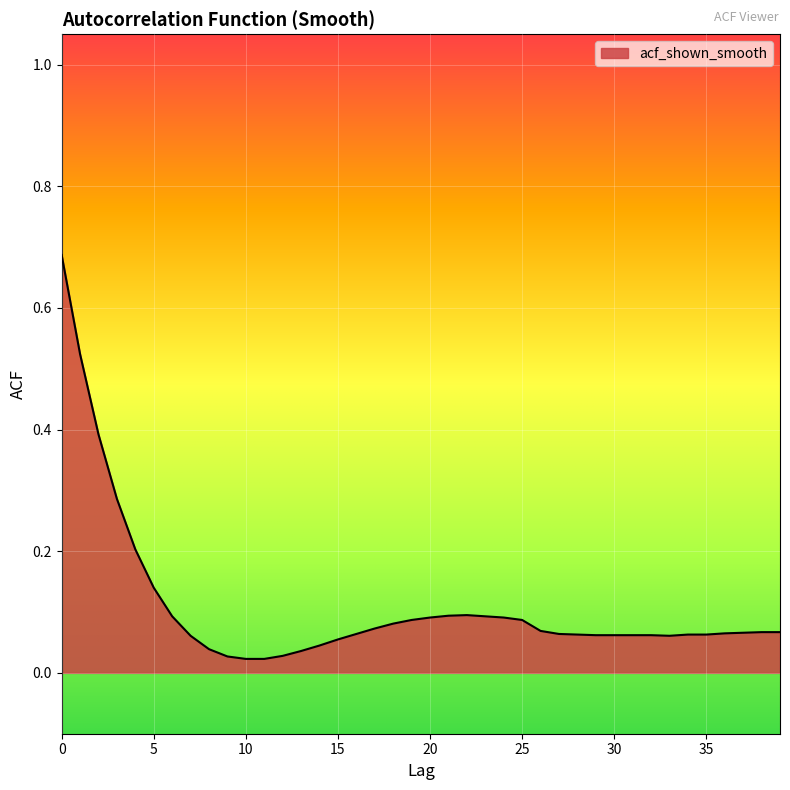

How many lines are shown in the chart?

1